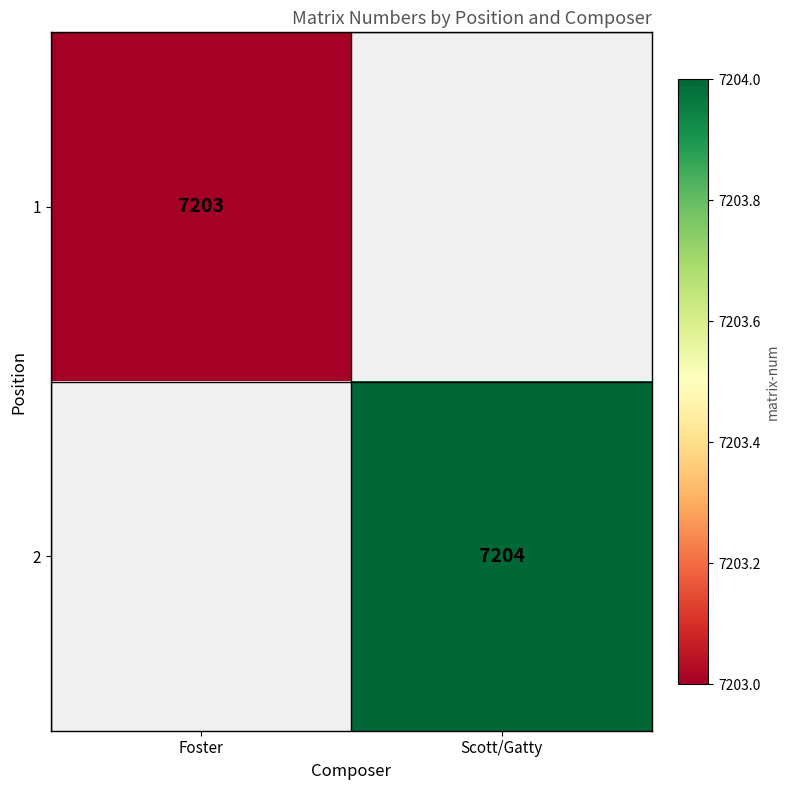

Is it true that 2 equals 12712.4 at Scott/Gatty?

False